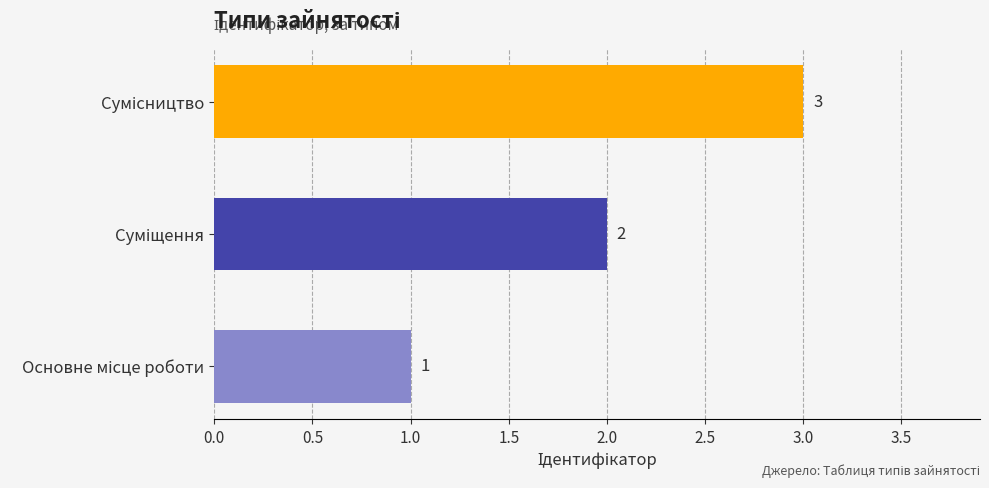

How many data points are less than 2?

1